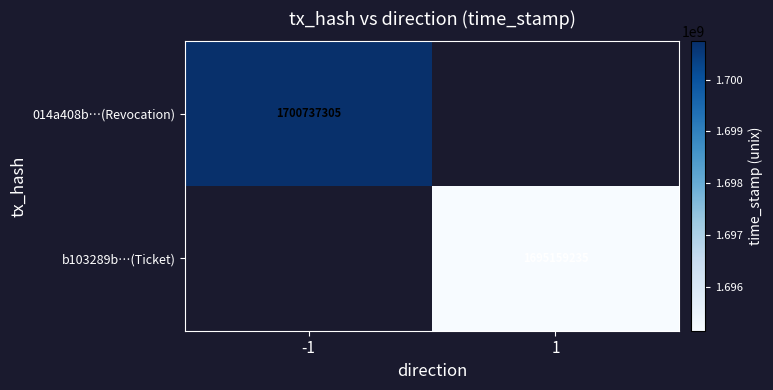

How many series are shown in this chart?

2